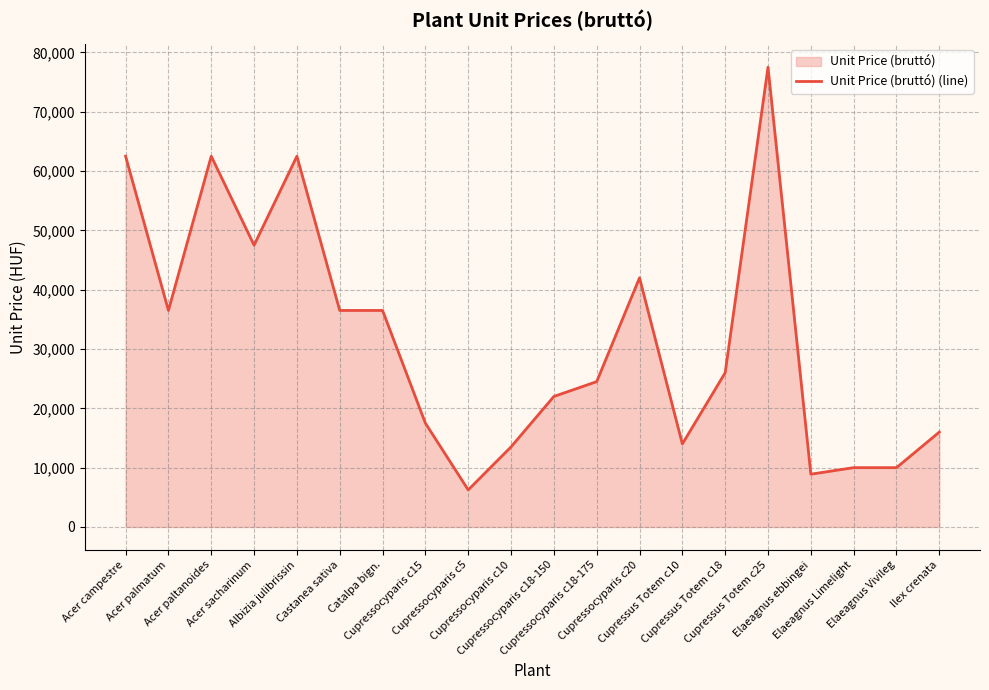

Read the value at Cupressus Totem c18.

26000